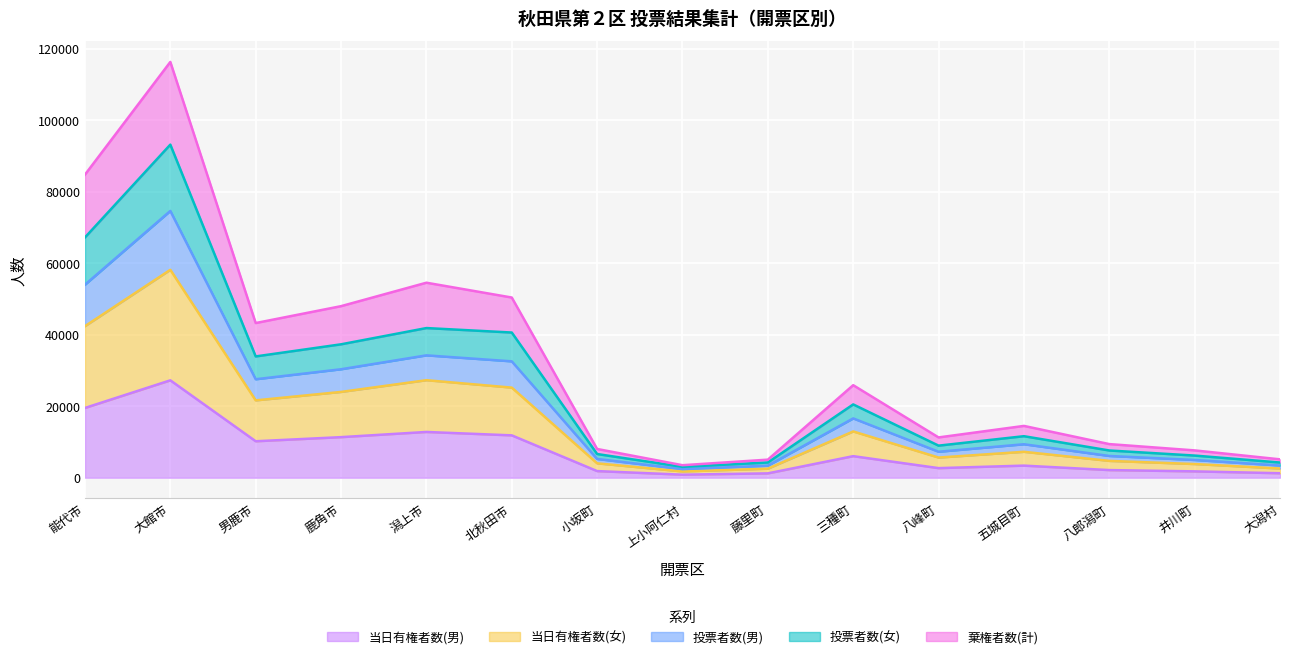

How many distinct data groups are displayed?

5